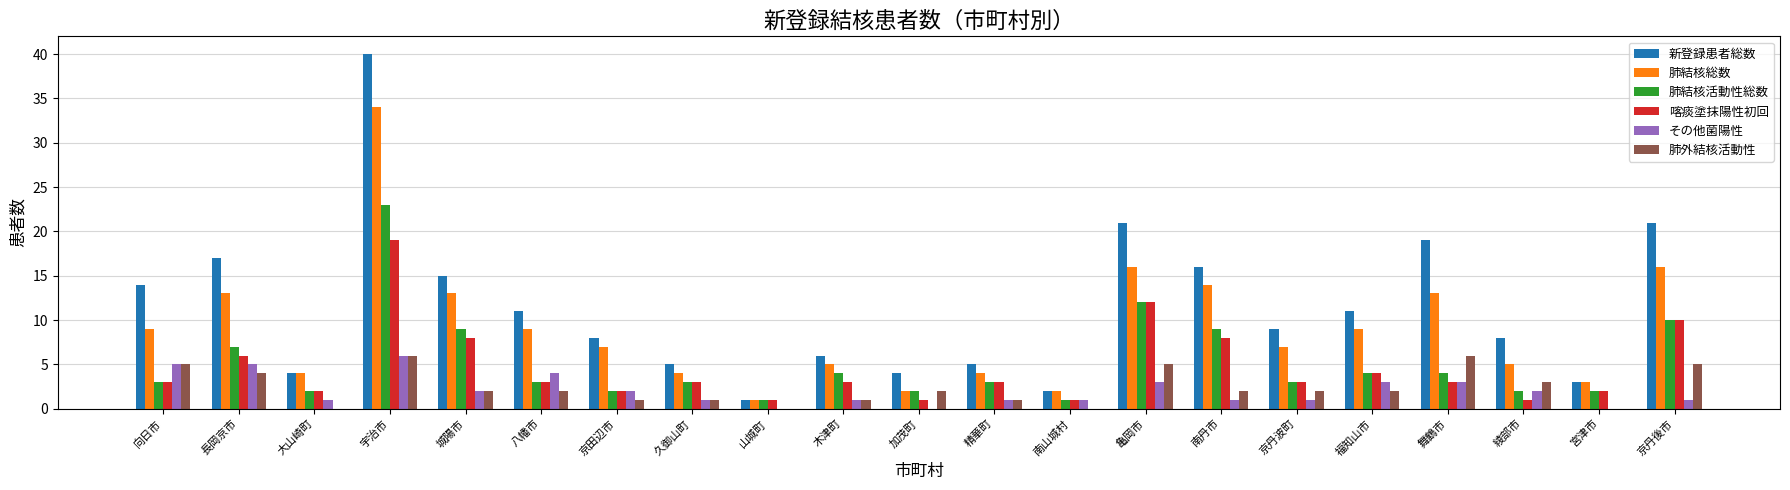

What is the maximum value for 喀痰塗抹陽性初回?

19